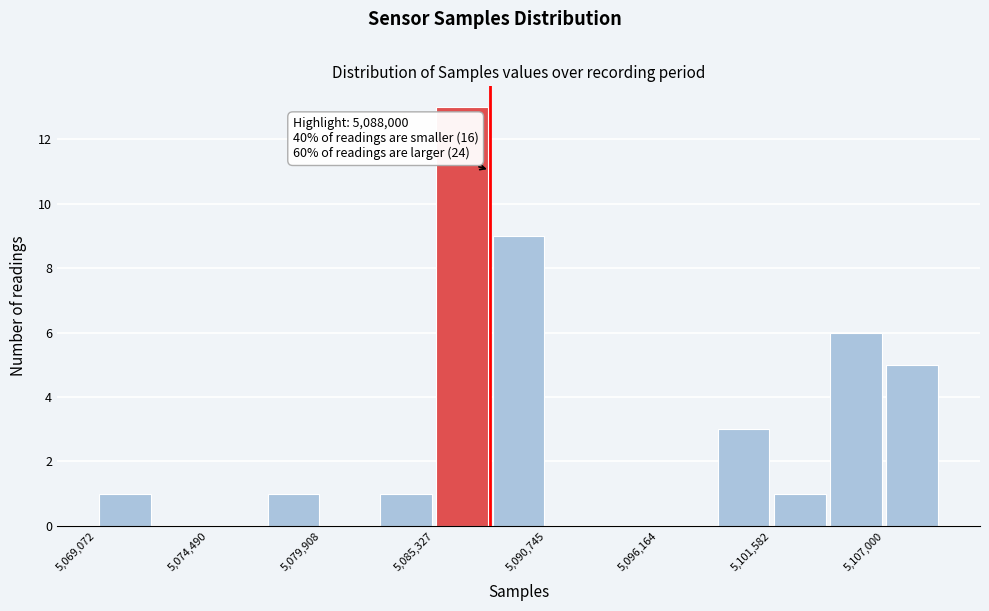

Read against the x-axis, roughly where is the centre of the tallest bar?

5087000